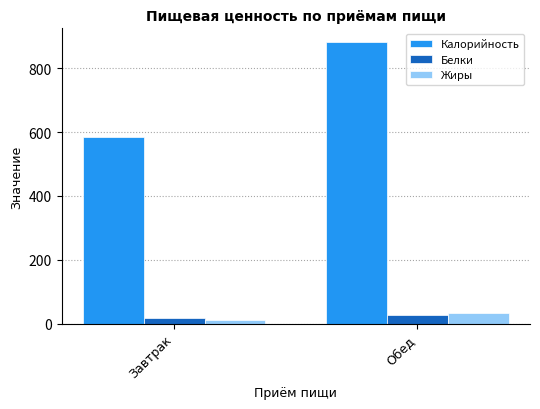

Is it true that Калорийность equals 1158.7 at Обед?

False